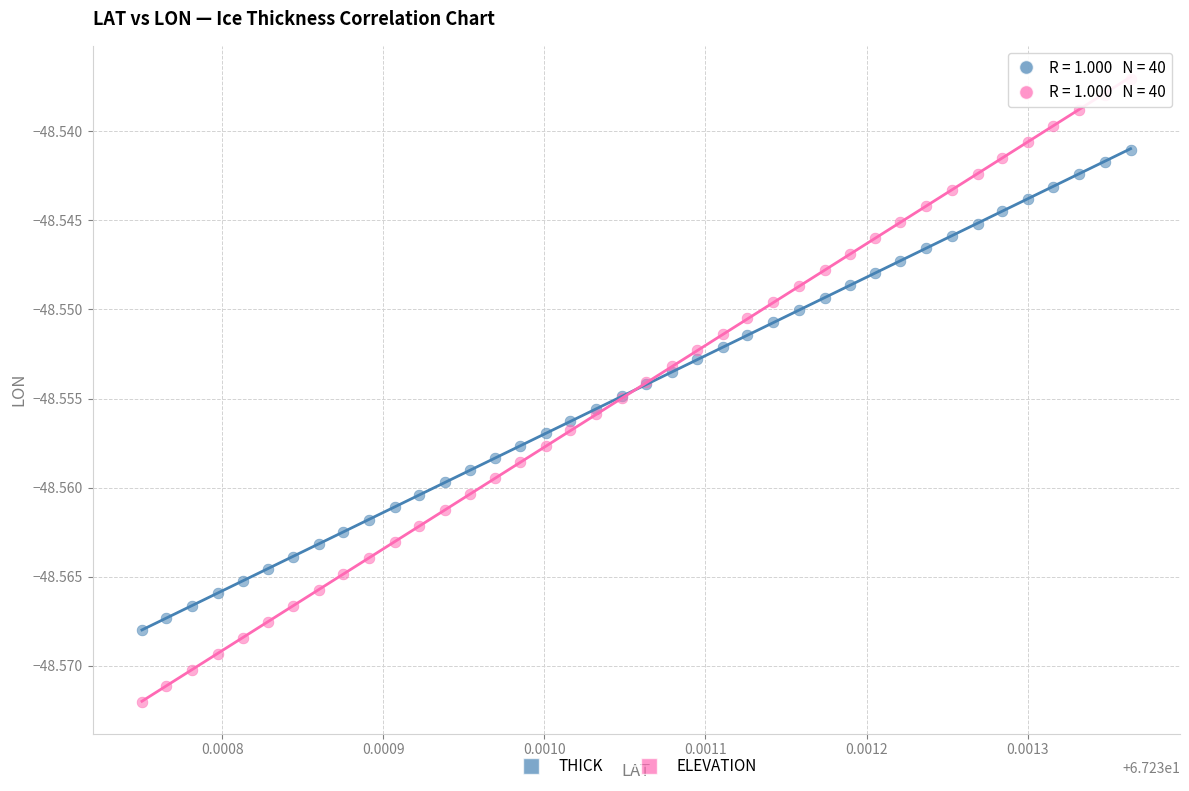

Which series reaches the minimum Y coordinate?

ELEVATION